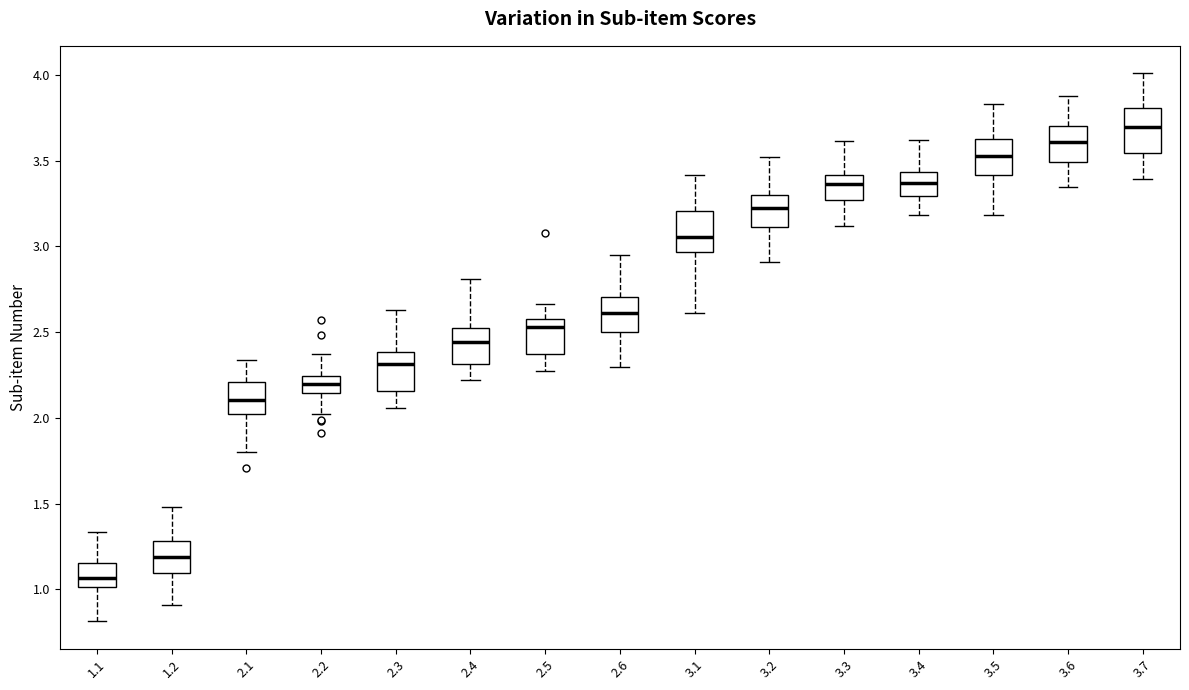

Which box has the lowest median line?

1.1